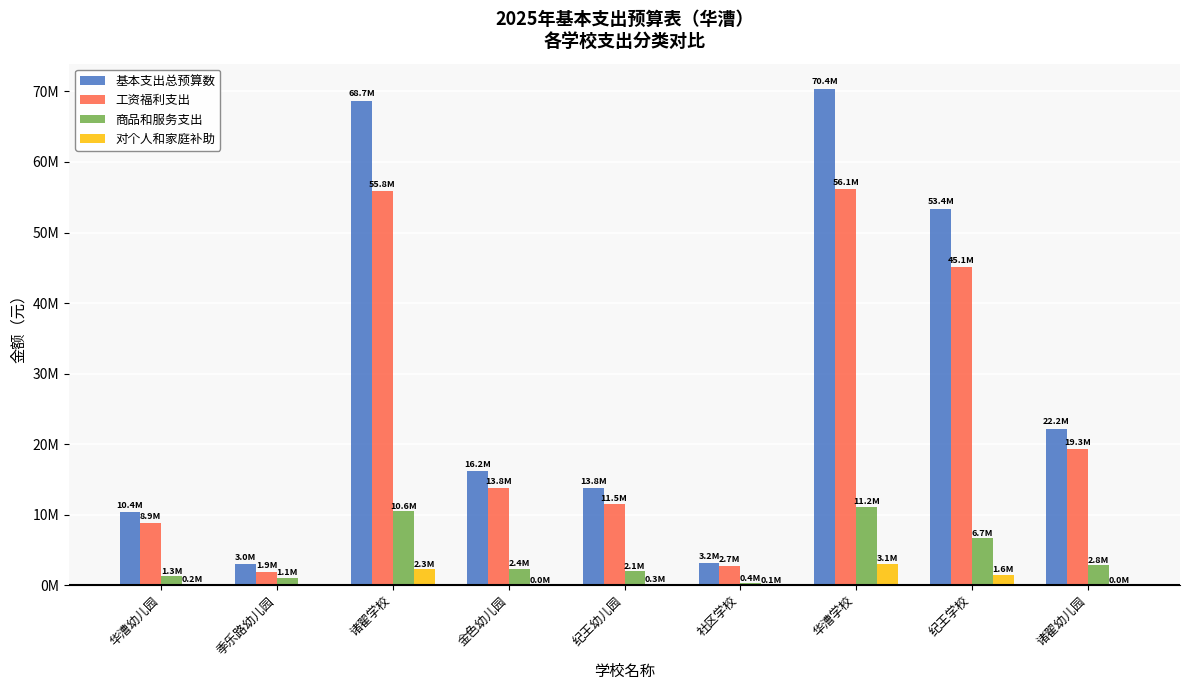

What are all the series names shown in the legend?

基本支出总预算数, 工资福利支出, 商品和服务支出, 对个人和家庭补助